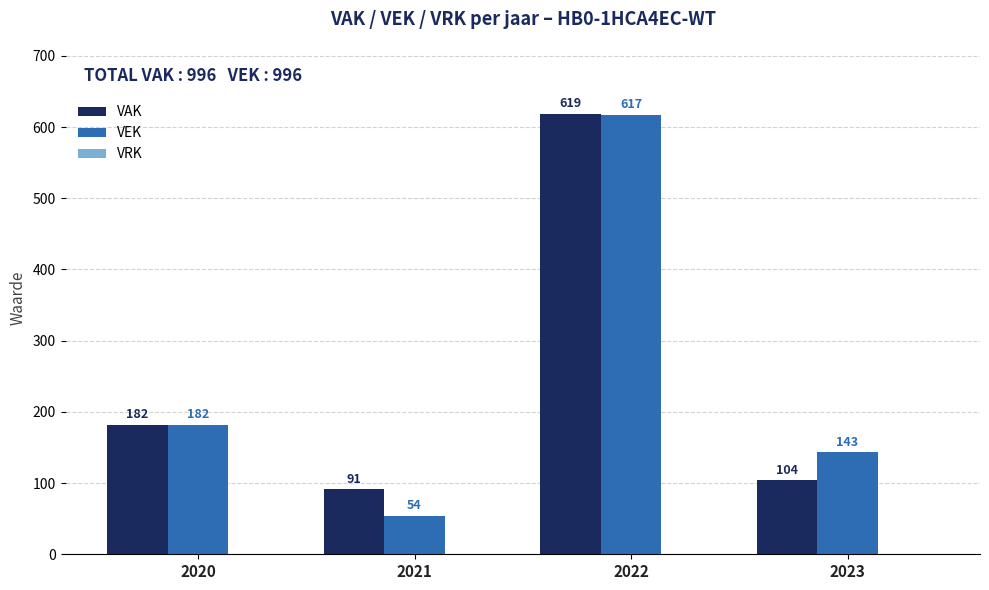

At 2023, list the series in order from smallest to largest.

VAK, VEK